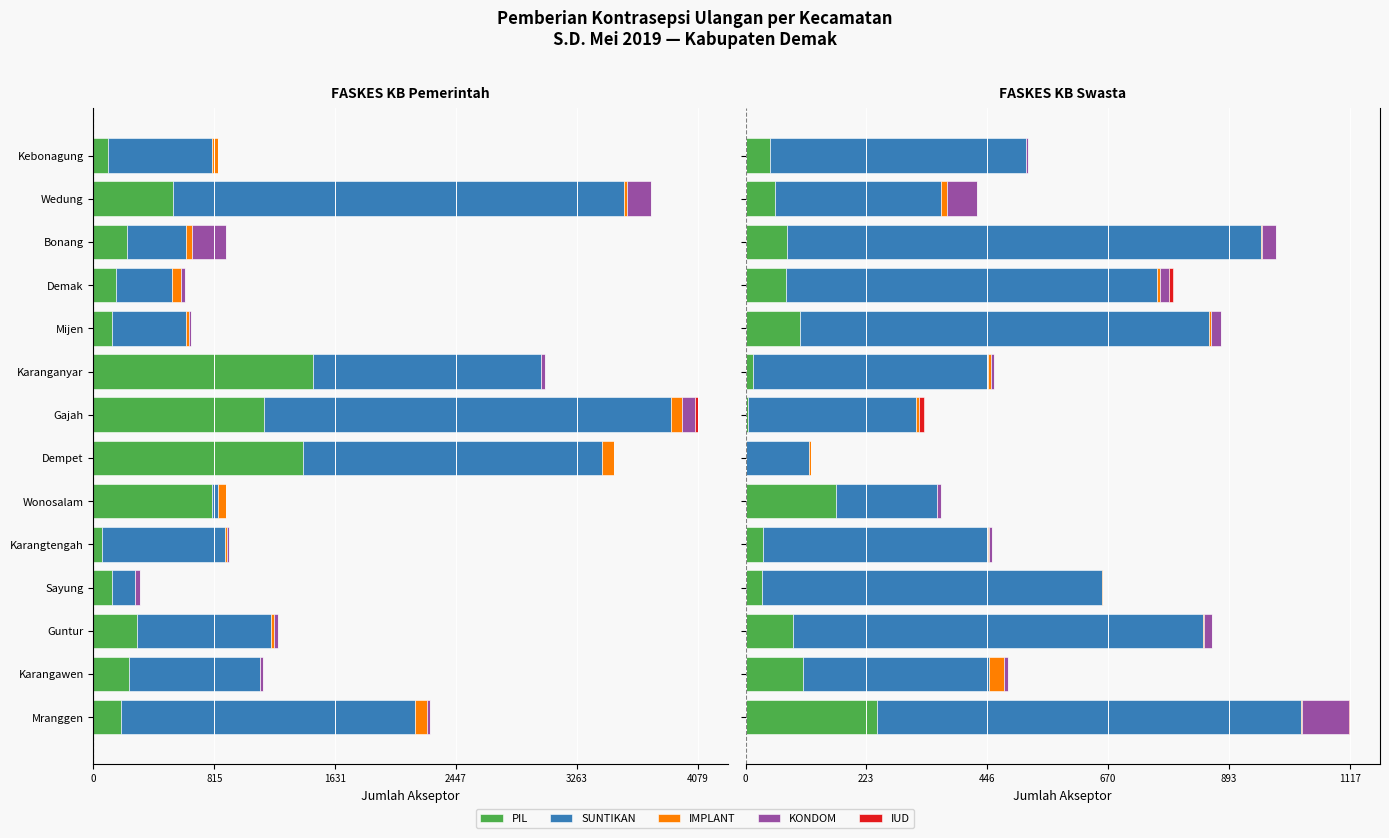

What are all the series names shown in the legend?

PIL, SUNTIKAN, IMPLANT, KONDOM, IUD